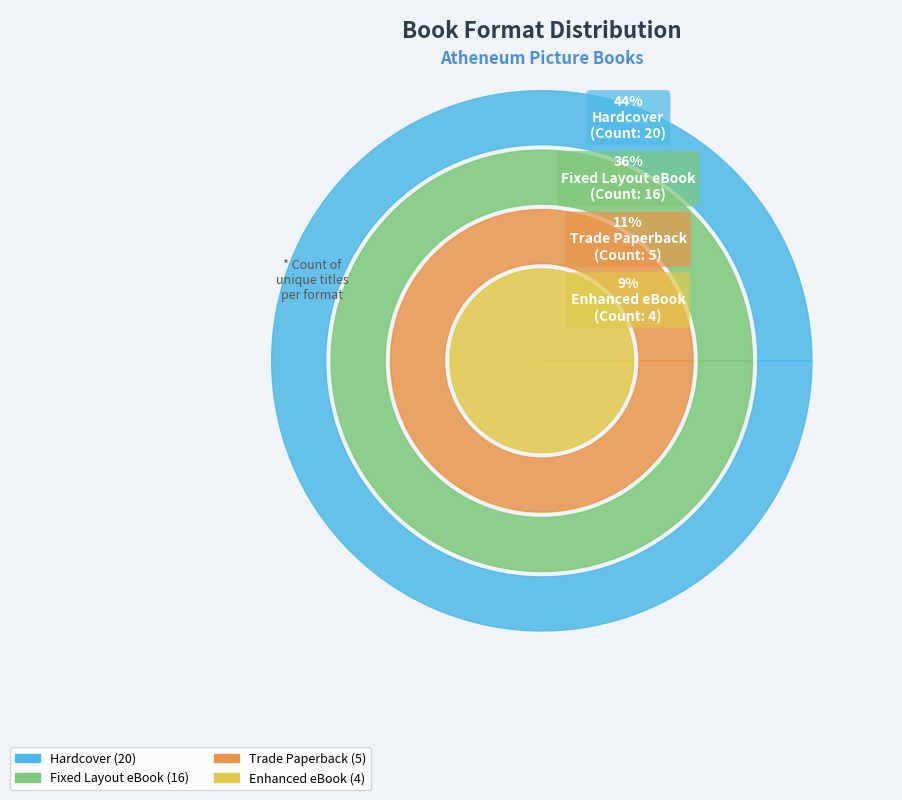

Rank the categories by value from highest to lowest.

Hardcover, Fixed Layout eBook, Trade Paperback, Enhanced eBook